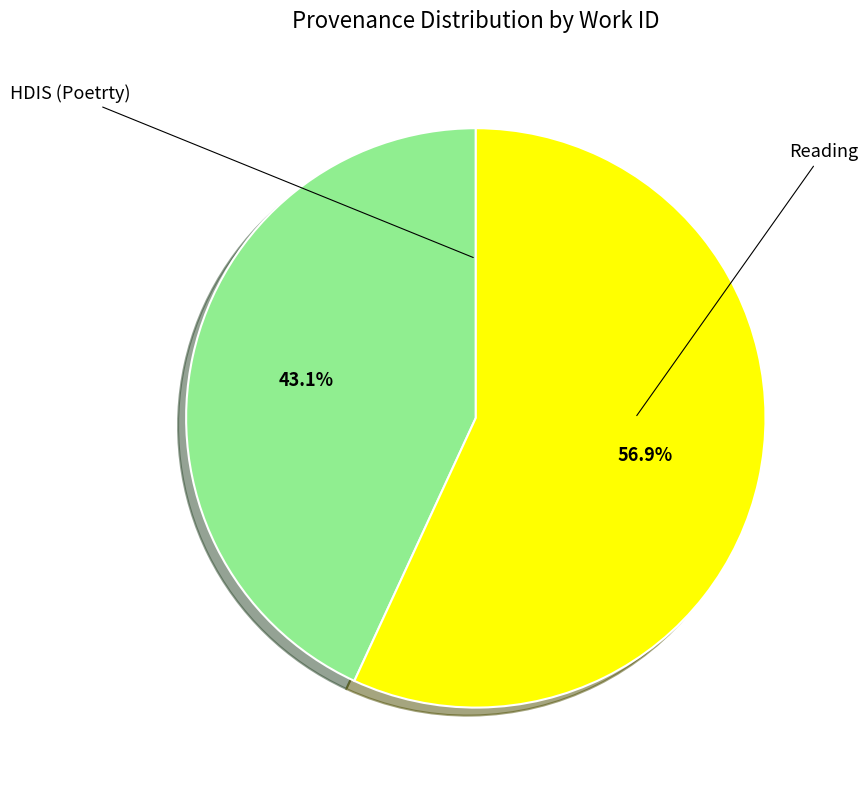

How many segments does this pie chart have?

2